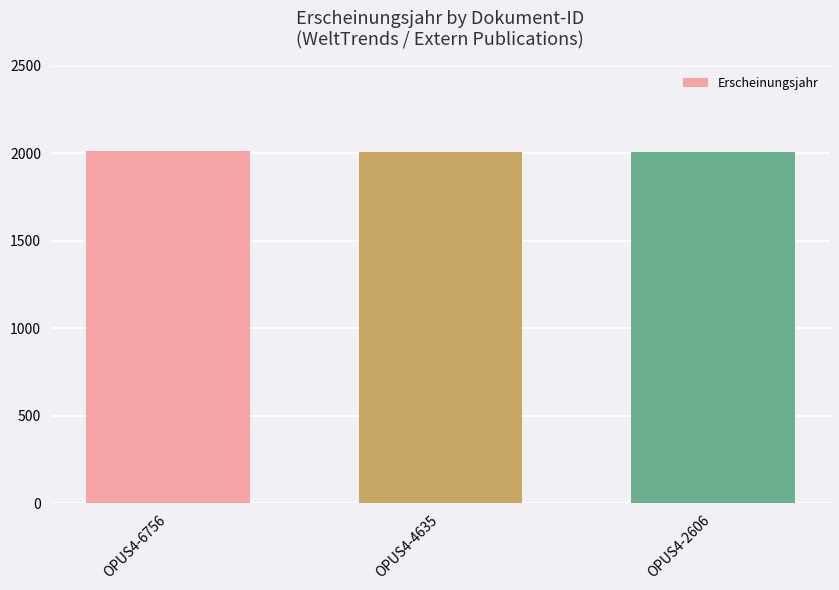

What is the minimum value shown in the chart?

2006